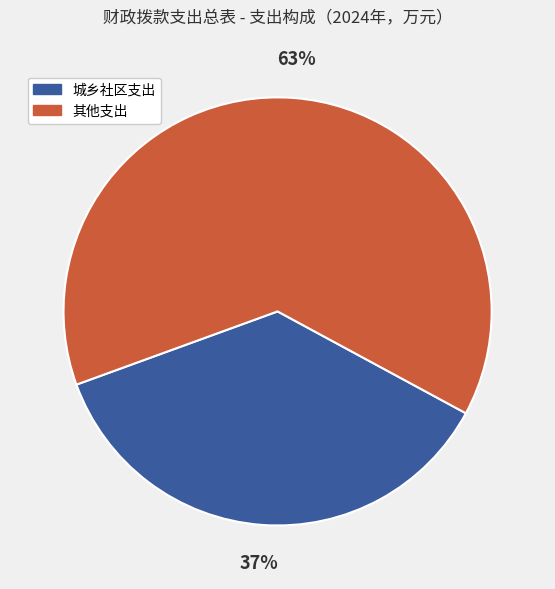

To the nearest percent, what portion does 城乡社区支出 represent?

37%